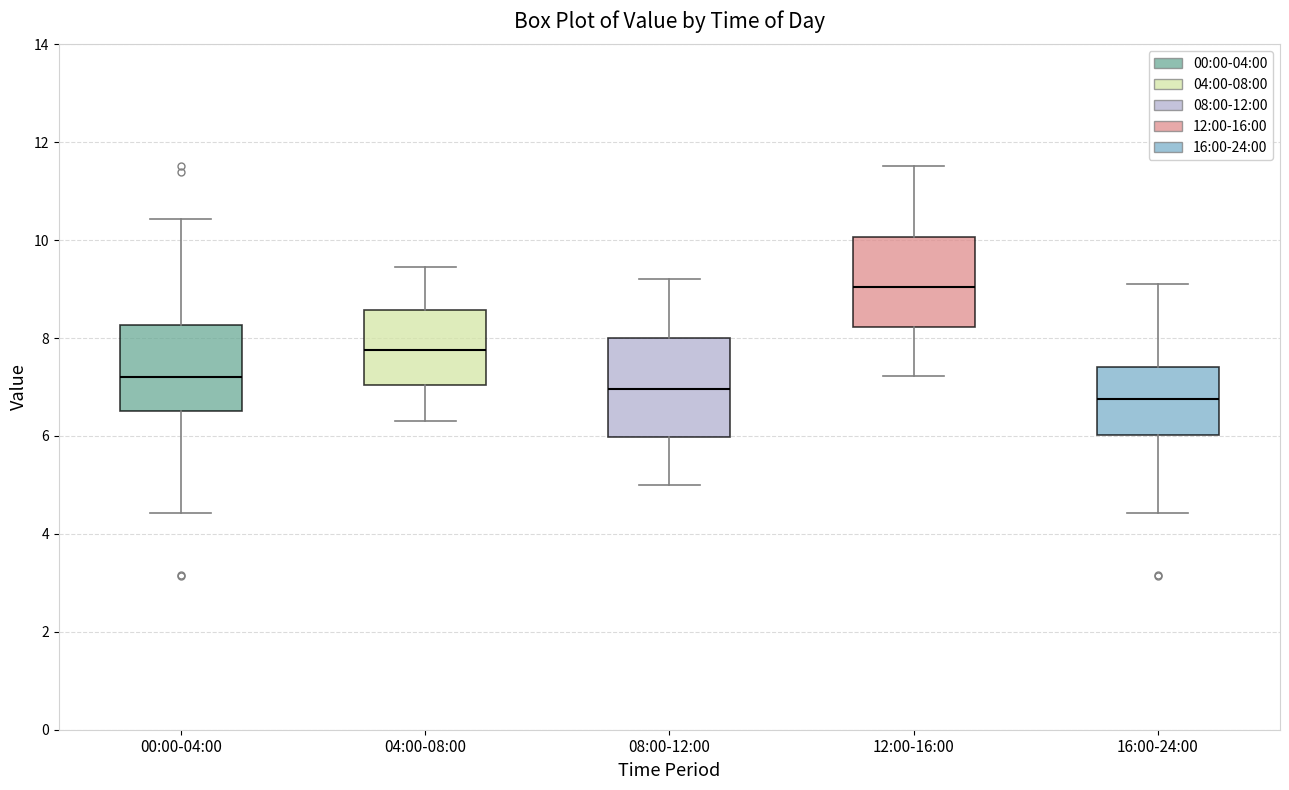

Reading left to right, read every box against the y-axis: the position of its median line, the range the box covers, and the ends of its whiskers. The values are not printed on the chart, so give them approximately, as read against the axis.

00:00-04:00: median 7.2, box 6.6 to 8.2, whiskers 4.4 to 10.4
04:00-08:00: median 7.8, box 7.0 to 8.6, whiskers 6.4 to 9.4
08:00-12:00: median 7.0, box 6.0 to 8.0, whiskers 5.0 to 9.2
12:00-16:00: median 9.0, box 8.2 to 10.0, whiskers 7.2 to 11.6
16:00-24:00: median 6.8, box 6.0 to 7.4, whiskers 4.4 to 9.2